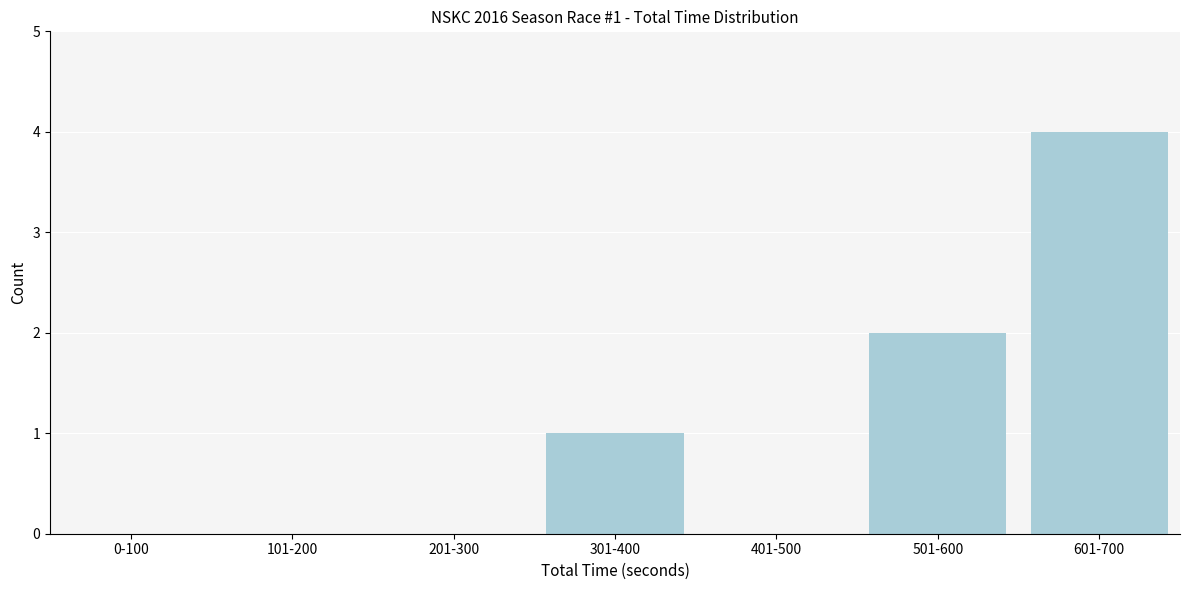

Reading left to right, extract all data points from this chart.

0-100=0	101-200=0	201-300=0	301-400=1	401-500=0	501-600=2	601-700=4